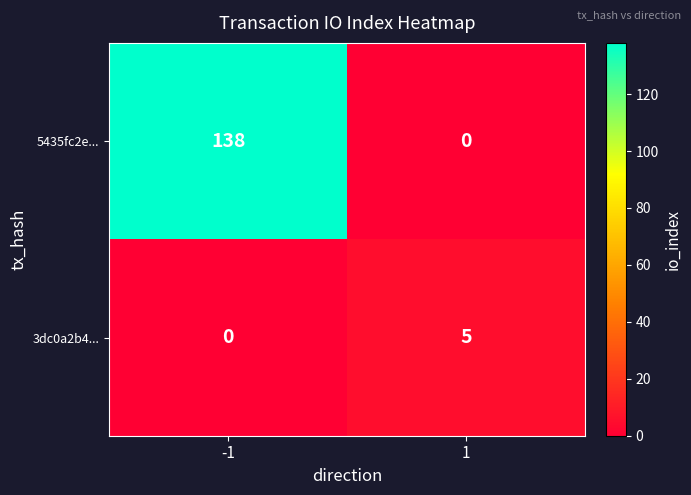

Rank the series at -1 from lowest to highest value.

3dc0a2b4..., 5435fc2e...